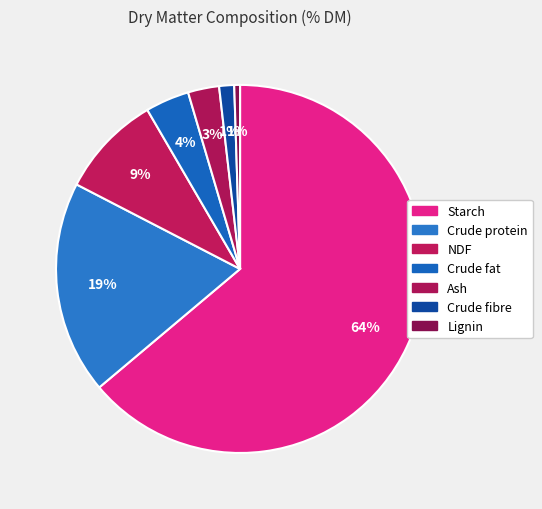

Rank the categories by value from highest to lowest.

Starch, Crude protein, NDF, Crude fat, Ash, Crude fibre, Lignin